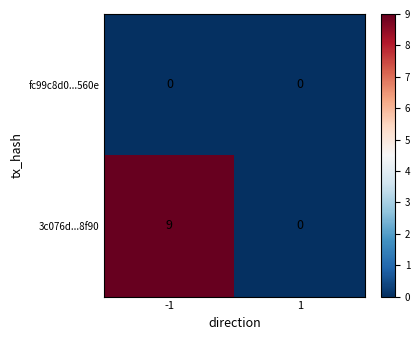

Which series has the largest total across all categories?

3c076d...8f90